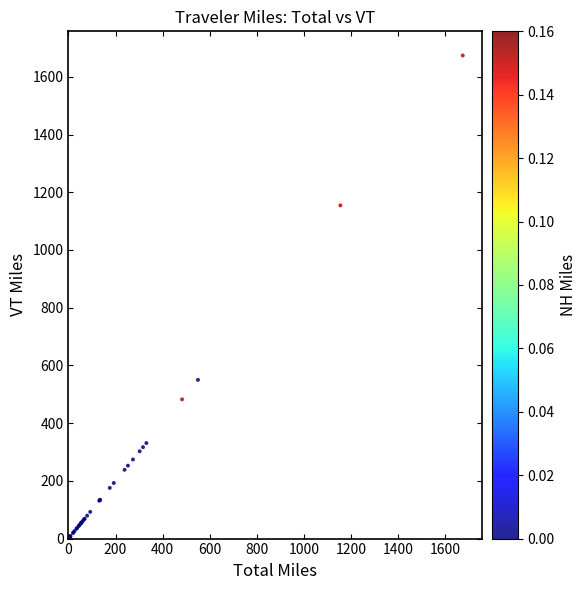

What Y value in the scatter plot is closest to 837?

550.0